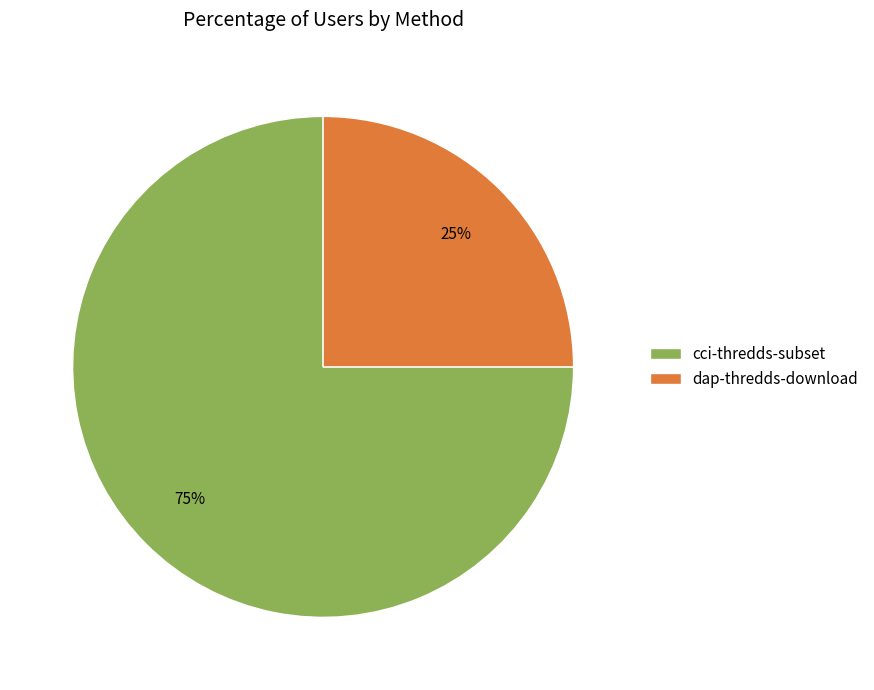

To the nearest percent, what is the average slice percentage?

50%